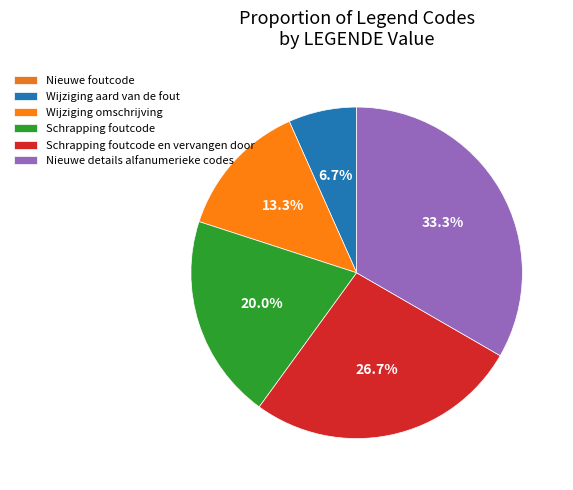

Is Schrapping foutcode en vervangen door the majority of the pie?

No